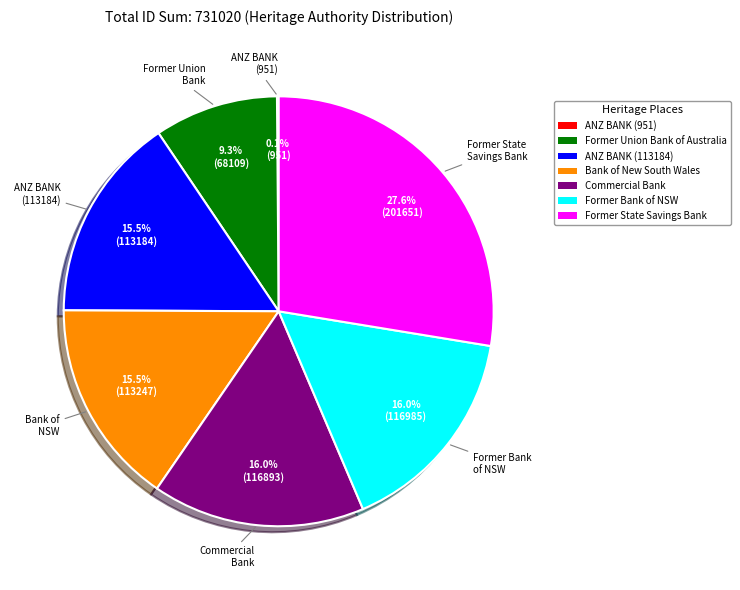

What is the ratio of the value at Former Union Bank of Australia to the value at Commercial Bank?

0.6